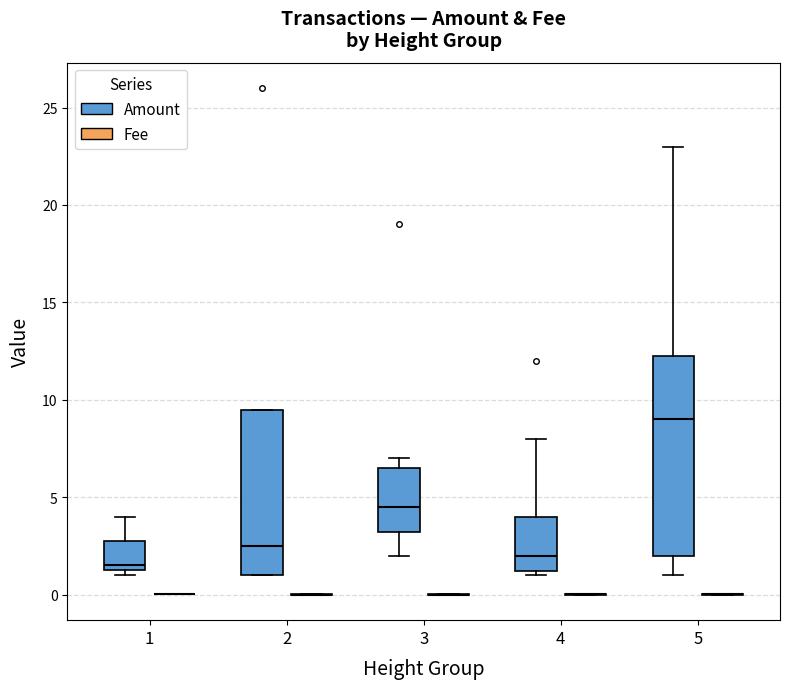

Reading left to right, read every box against the y-axis: the position of its median line, the range the box covers, and the ends of its whiskers. The values are not printed on the chart, so give them approximately, as read against the axis.

1 (Amount): median 1.5 (just above the box's lower edge), box 1.5 to 3.0, whiskers 1.0 to 4.0
1 (Fee): box collapsed to a line at 0.0, whiskers 0.0 to 0.0
2 (Amount): median 2.5, box 1.0 to 9.5, whiskers 1.0 to 9.5
2 (Fee): box collapsed to a line at 0.0, whiskers 0.0 to 0.0
3 (Amount): median 4.5, box 3.5 to 6.5, whiskers 2.0 to 7.0
3 (Fee): box collapsed to a line at 0.0, whiskers 0.0 to 0.0
4 (Amount): median 2.0, box 1.5 to 4.0, whiskers 1.0 to 8.0
4 (Fee): box collapsed to a line at 0.0, whiskers 0.0 to 0.0
5 (Amount): median 9.0, box 2.0 to 12.5, whiskers 1.0 to 23.0
5 (Fee): box collapsed to a line at 0.0, whiskers 0.0 to 0.0